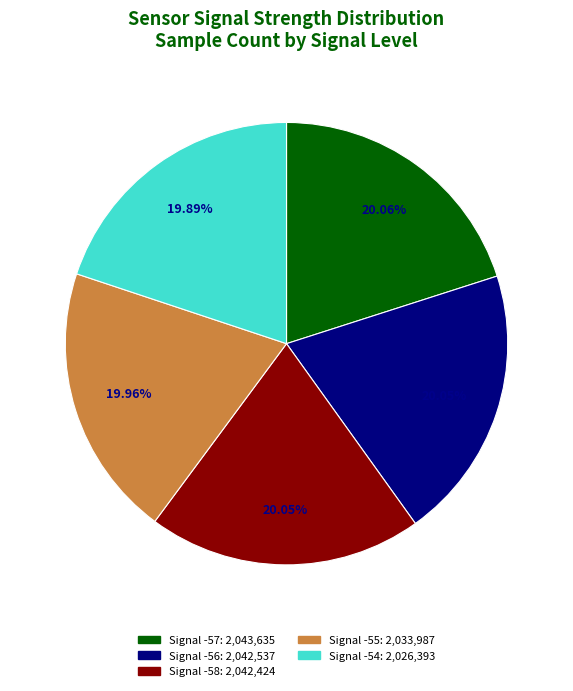

Is there any slice that represents more than half of the pie?

No